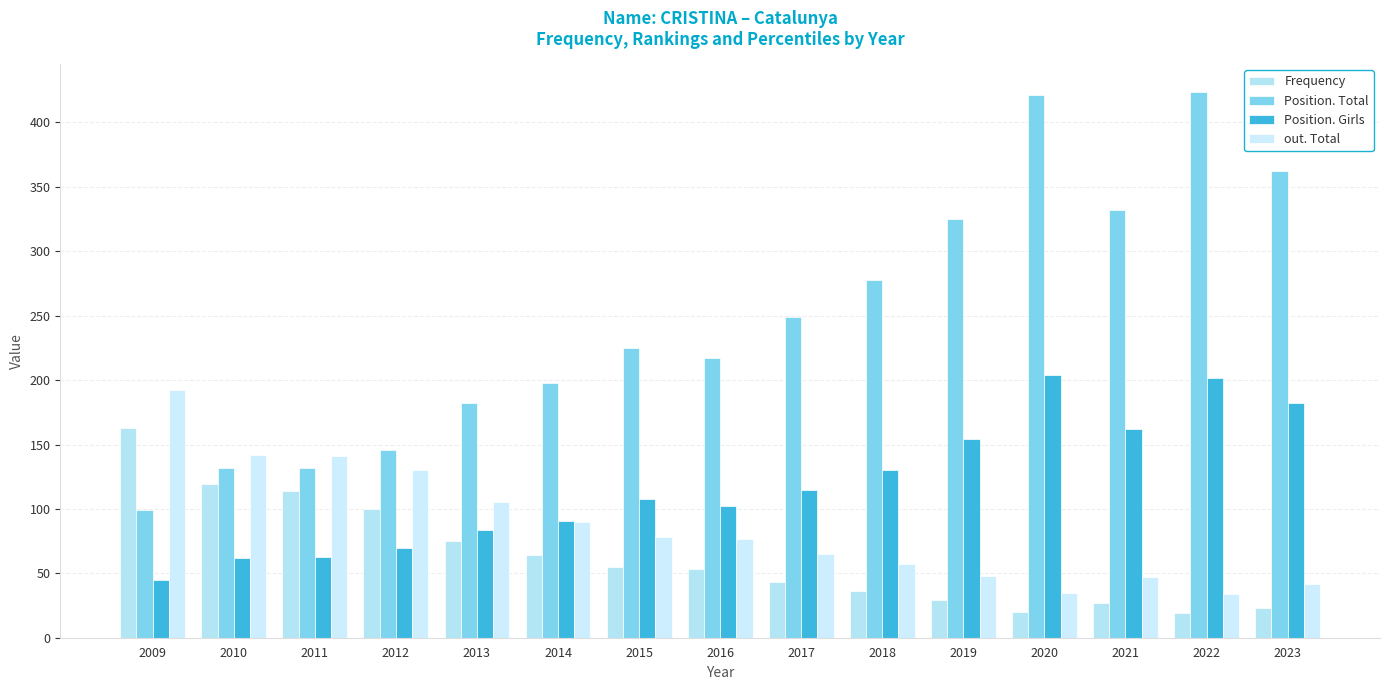

Which series has the largest total across all categories?

Position. Total